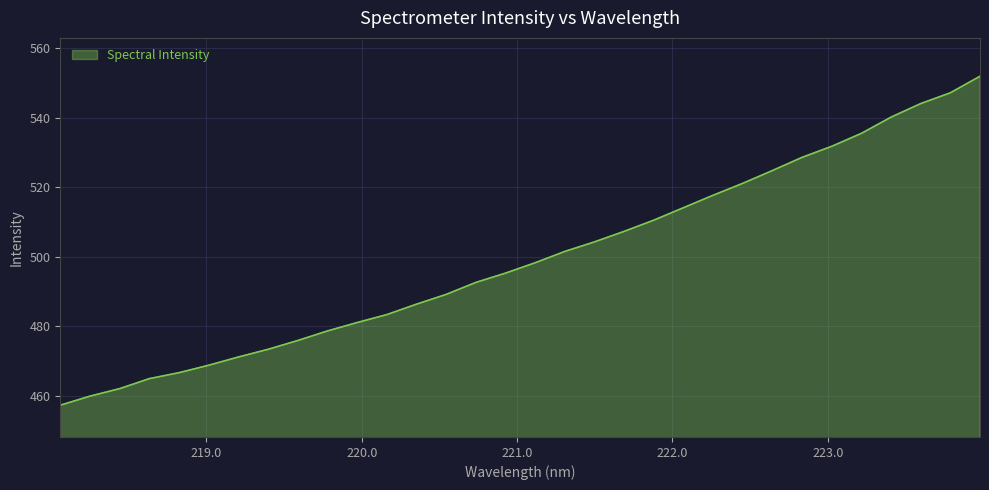

What is the average value?

499.5